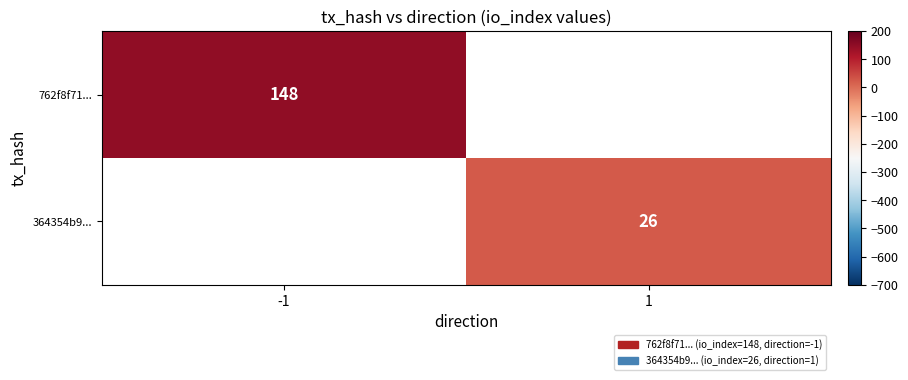

The value of 364354b9... at 1 is 37. True or false?

False